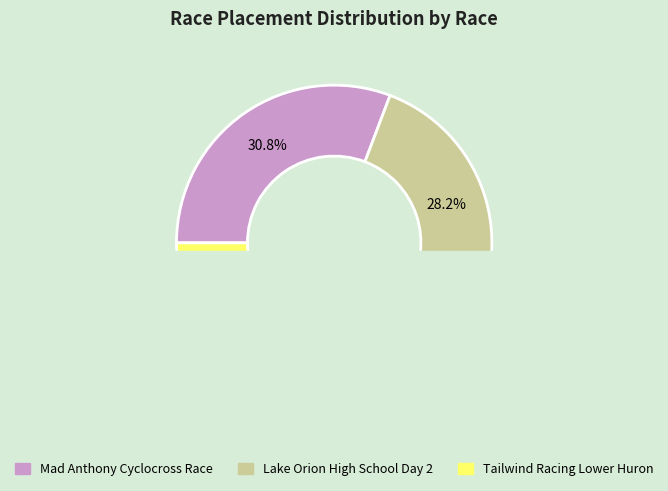

Count the number of slices in the pie.

3